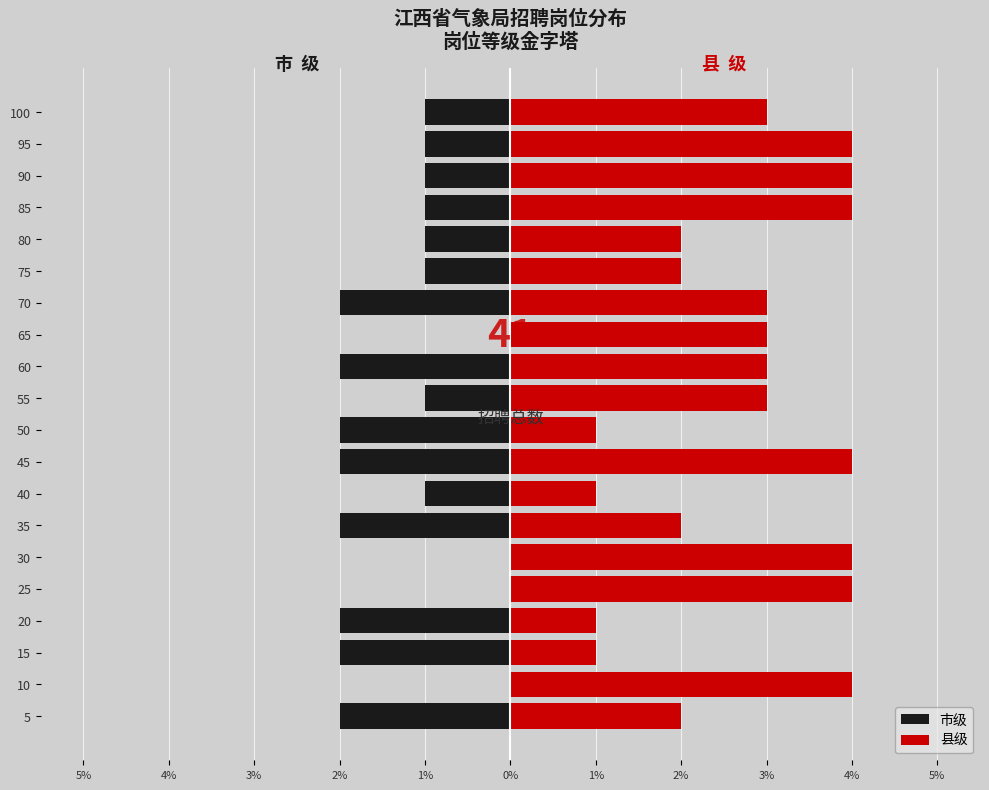

The value of 县级 at 60 is 1. True or false?

False